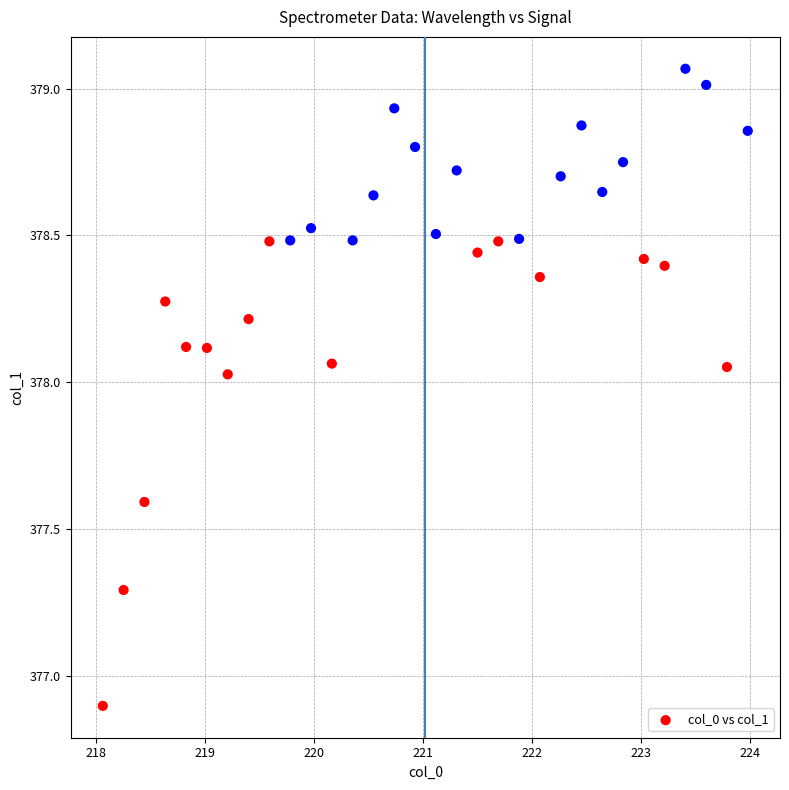

What Y value in the scatter plot is closest to 377?

376.9